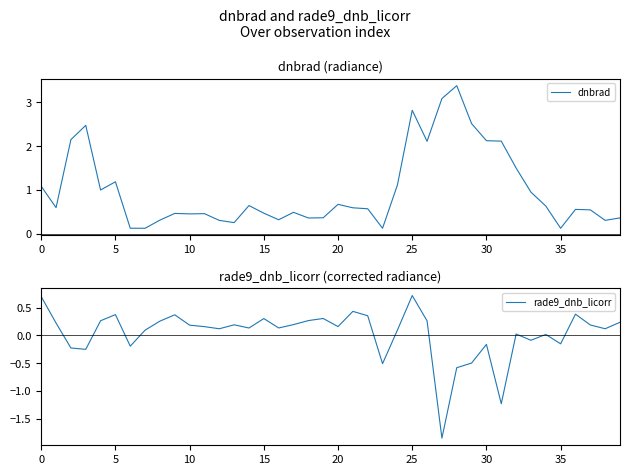

What is the maximum value for rade9_dnb_licorr?

0.7